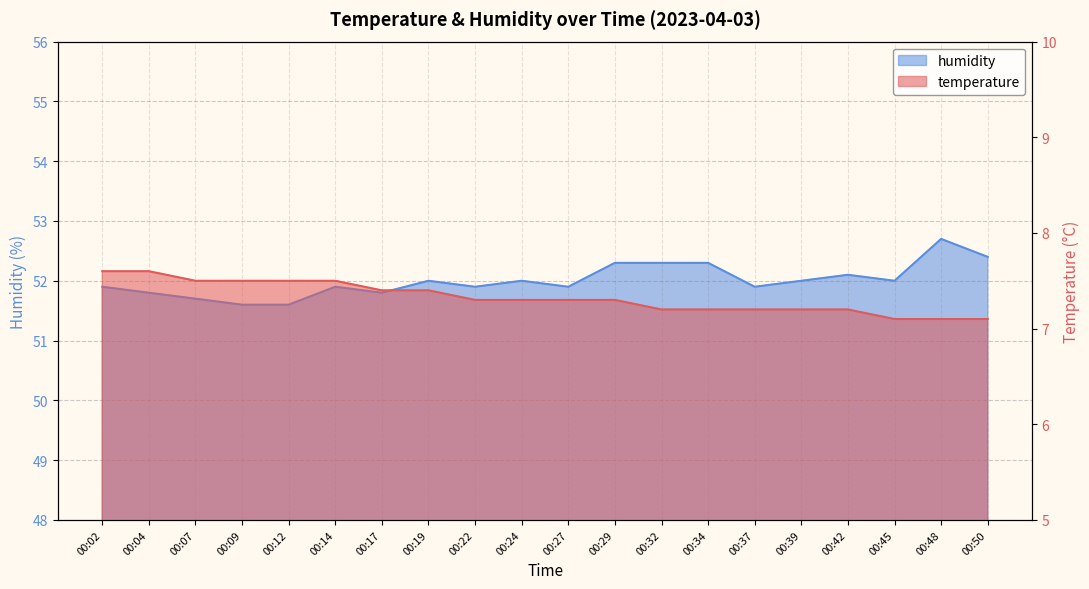

What is the greatest value displayed?

52.7